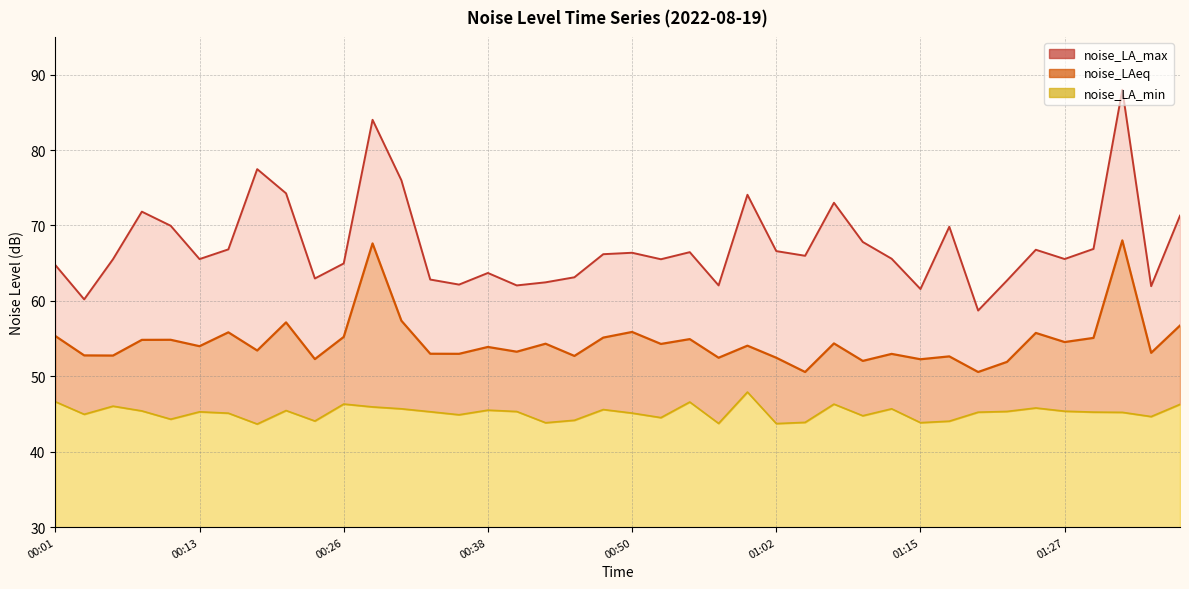

Reading right to left, list all the values displayed in this chart.

noise_LAeq: 56.7	53.1	68.0	55.1	54.5	55.8	51.9	50.6	52.6	52.3	53.0	52.0	54.4	50.6	52.5	54.1	52.5	54.9	54.3	55.9	55.1	52.7	54.3	53.3	53.9	53.0	53.0	57.4	67.6	55.2	52.3	57.1	53.4	55.8	54.0	54.8	54.8	52.8	52.8	55.3
noise_LA_max: 71.3	62.0	88.0	66.9	65.5	66.8	62.7	58.7	69.8	61.6	65.6	67.8	73.0	66.0	66.6	74.1	62.0	66.5	65.5	66.4	66.2	63.1	62.5	62.0	63.7	62.2	62.8	76.0	84.0	65.0	63.0	74.3	77.5	66.8	65.5	70.0	71.8	65.5	60.2	64.8
noise_LA_min: 46.3	44.7	45.2	45.2	45.4	45.8	45.3	45.2	44.0	43.9	45.7	44.8	46.3	43.9	43.7	47.9	43.8	46.6	44.5	45.1	45.6	44.2	43.8	45.3	45.5	44.9	45.3	45.7	45.9	46.3	44.1	45.5	43.7	45.1	45.3	44.3	45.4	46.0	45.0	46.6